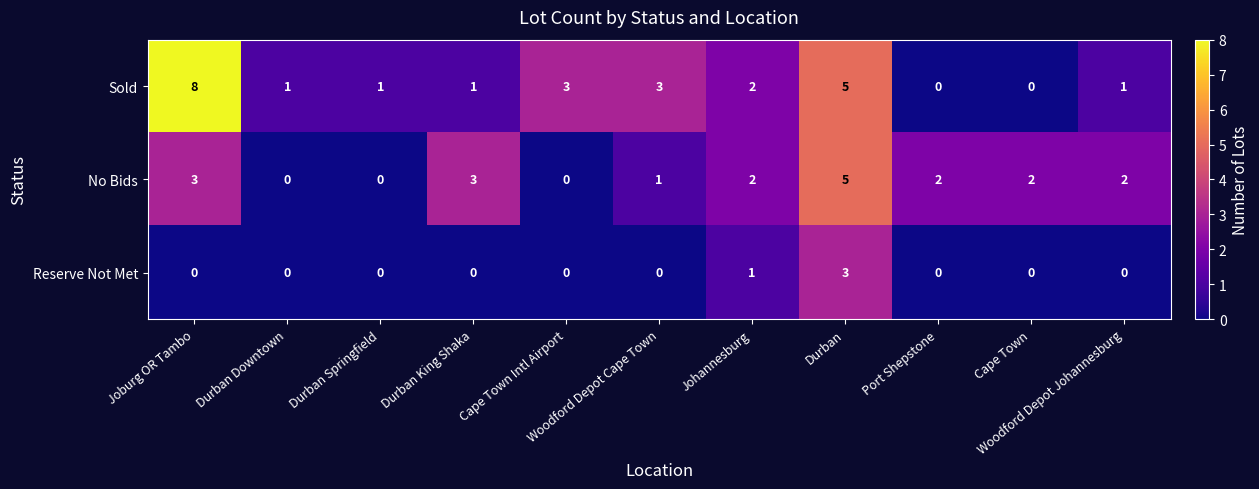

Which series has the largest range (max minus min)?

Sold